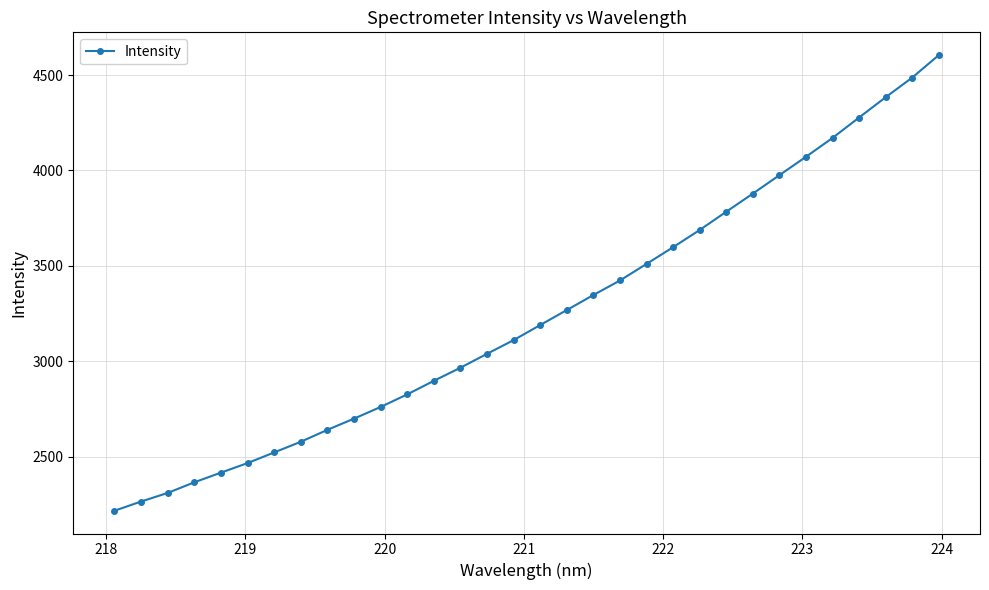

What is the value of the 6th point from the left?

2467.9